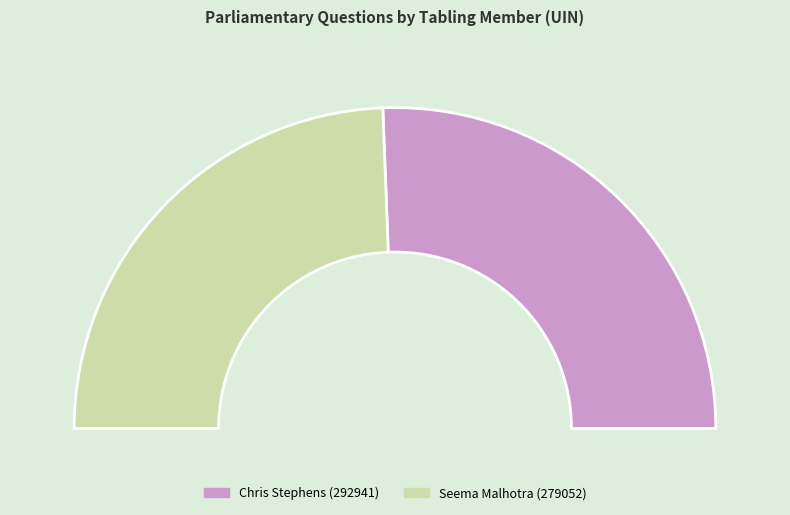

To the nearest percent, what is the difference between the largest and smallest slice percentages?

2%